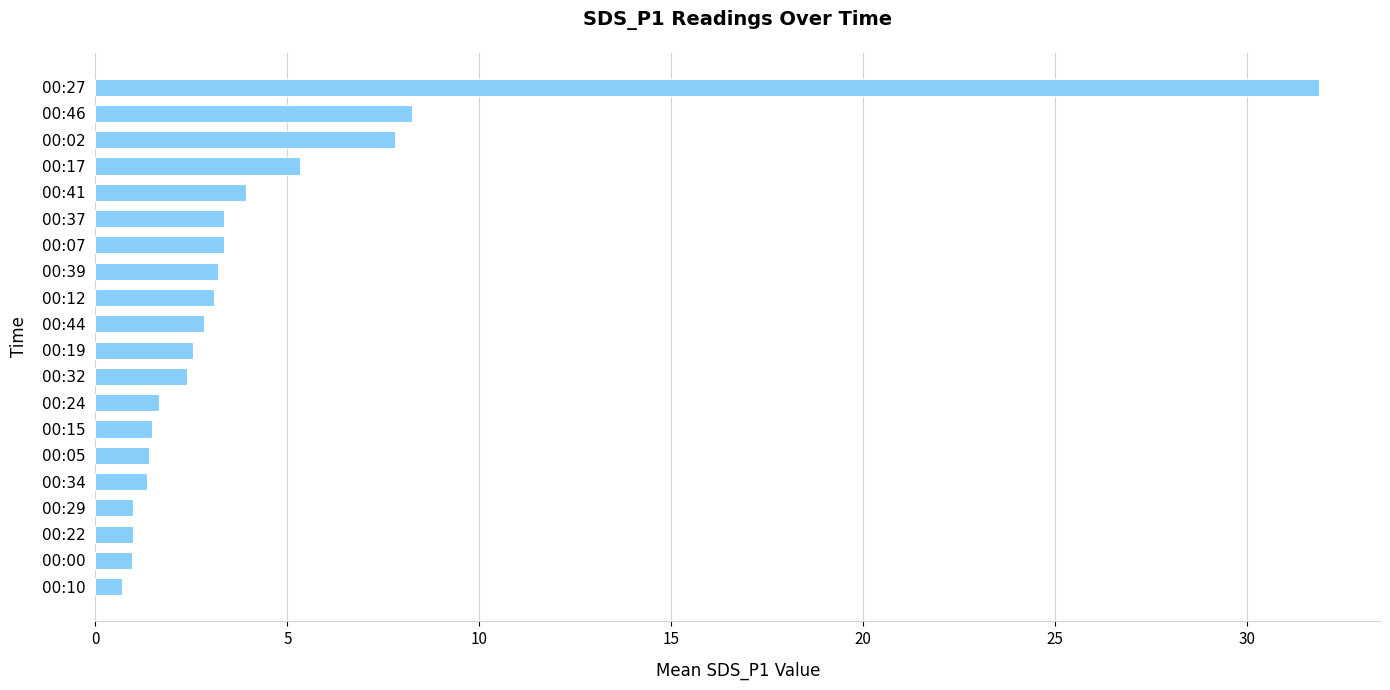

Which has a higher value, 00:05 or 00:46?

00:46